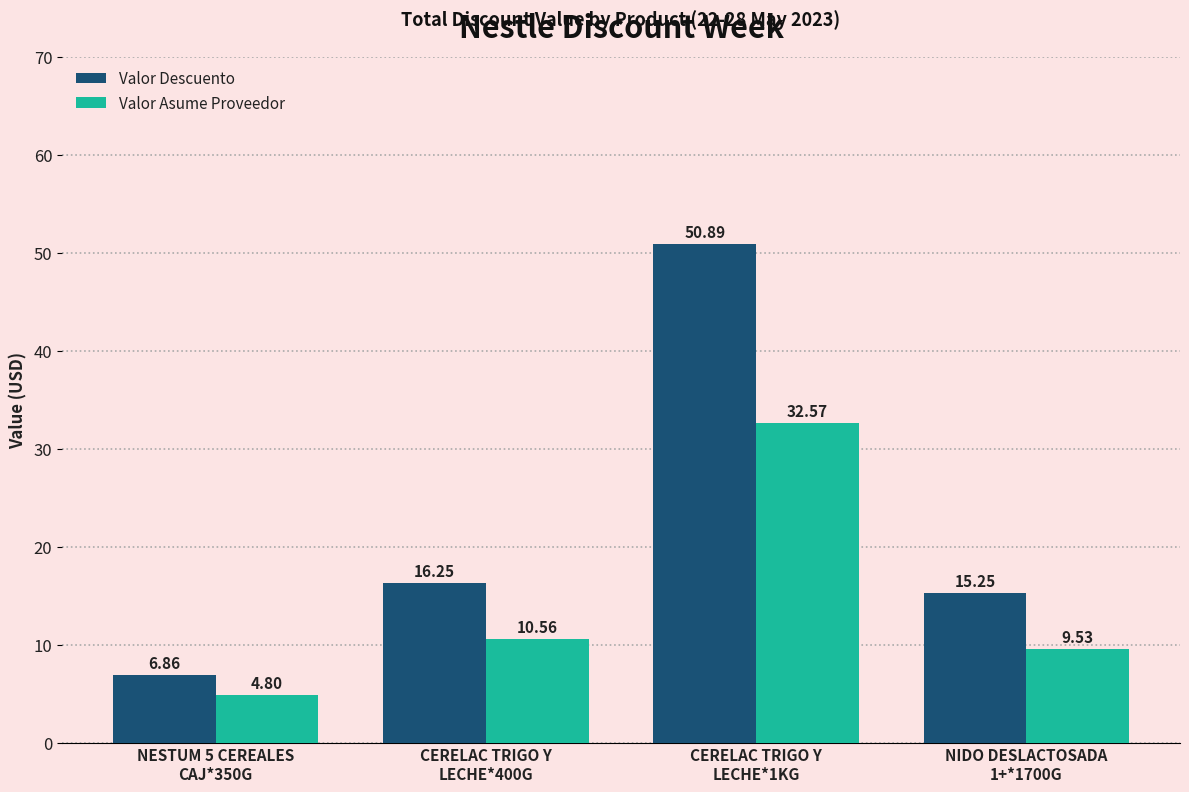

What is the difference between the second highest and minimum values in the Valor Descuento series?

9.4